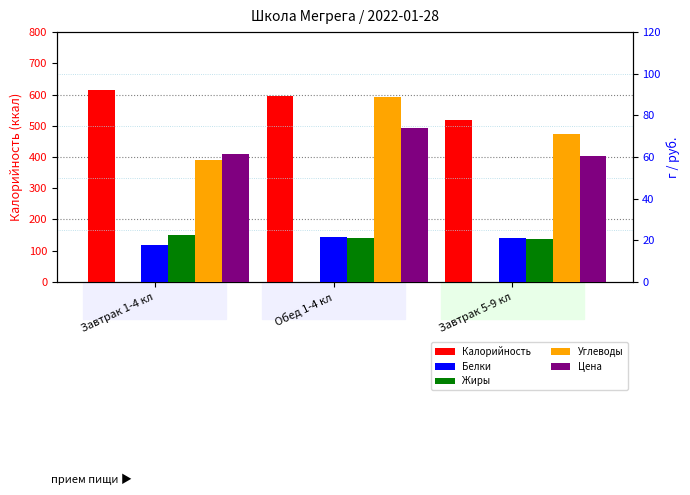

What is the total value across all series at Завтрак 1-4 кл?

775.6